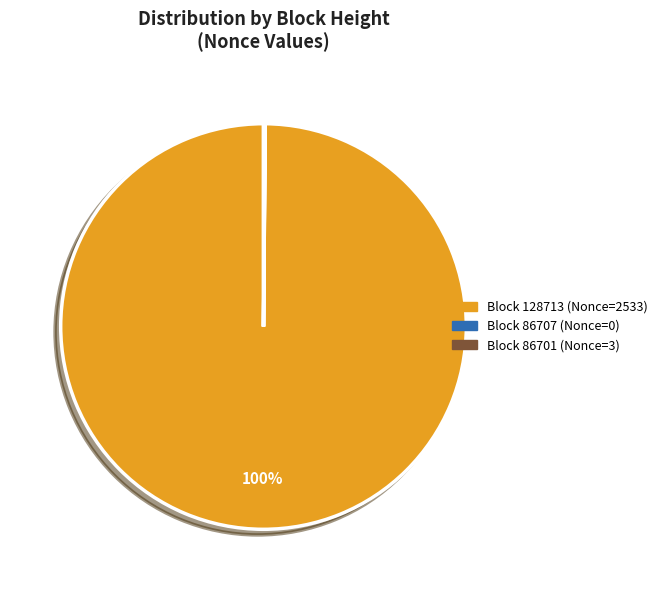

To the nearest percent, what is the difference between the largest and smallest slice percentages?

100%